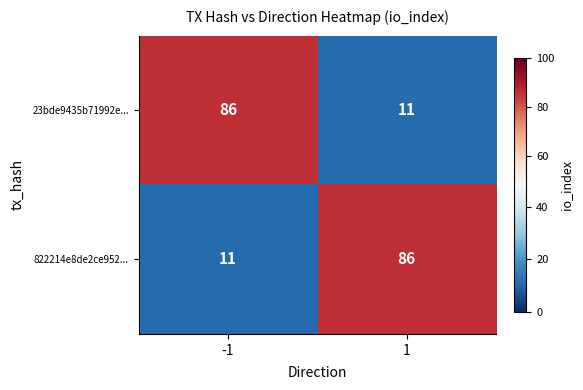

What is the spread (max minus min) of values at 1?

75